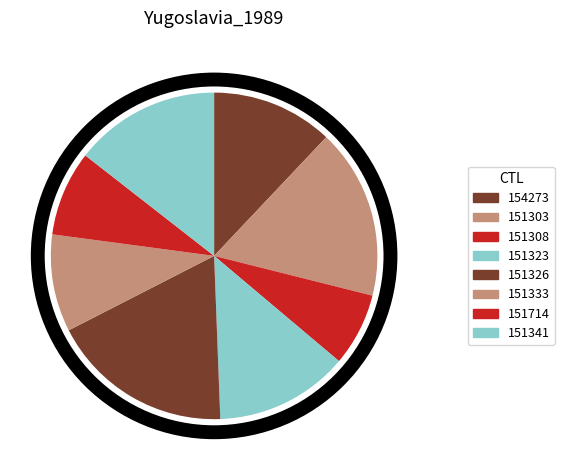

What percentage is the 151308 slice, to the nearest percent?

7%